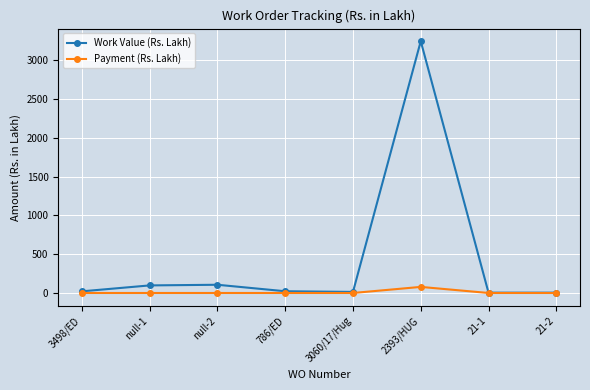

How many categories are shown in the chart?

8